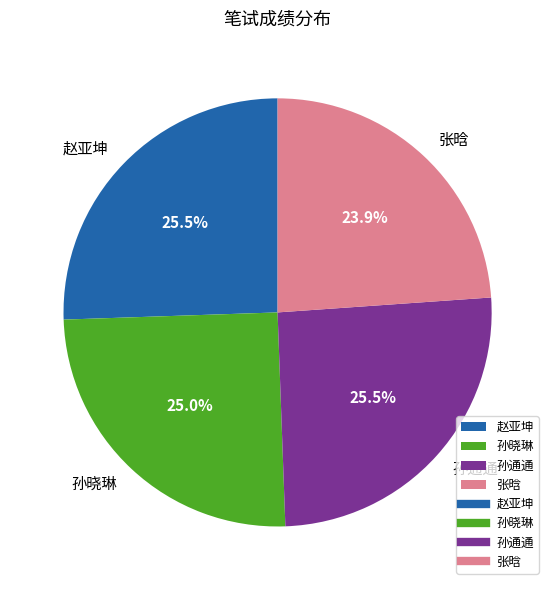

What is the ratio of the value at 赵亚坤 to the value at 孙晓琳?

1.0